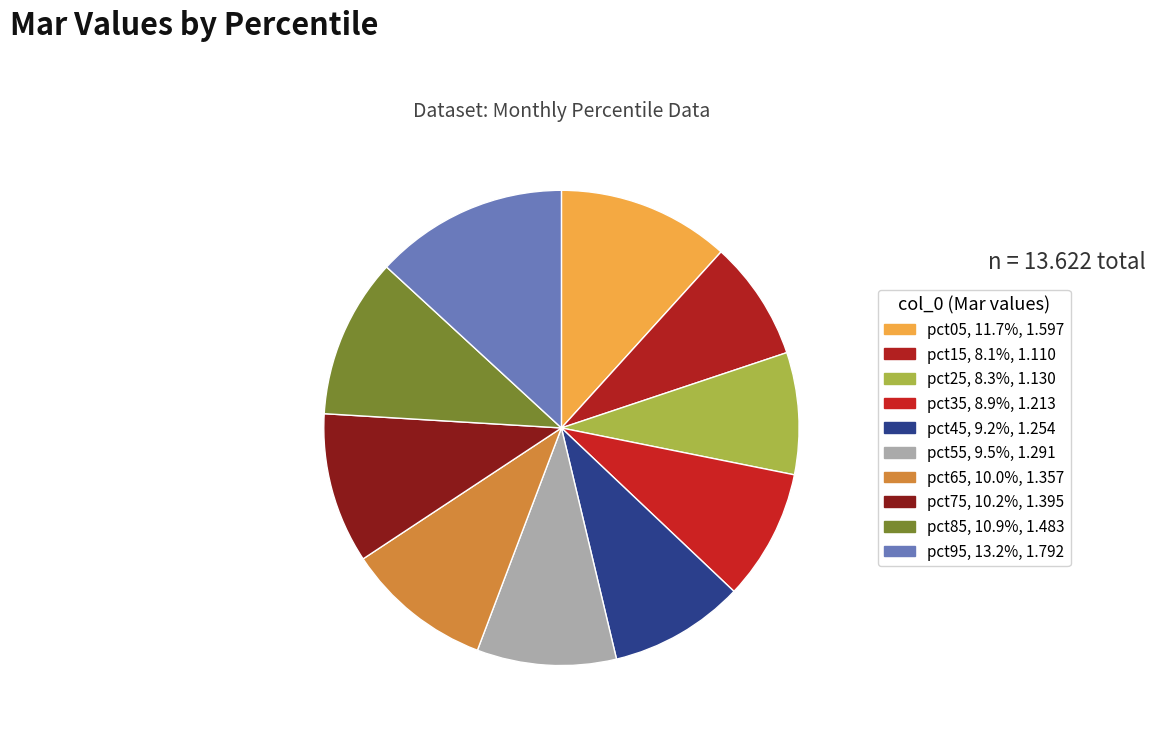

To the nearest percent, what is the difference between the largest and smallest slice percentages?

5%